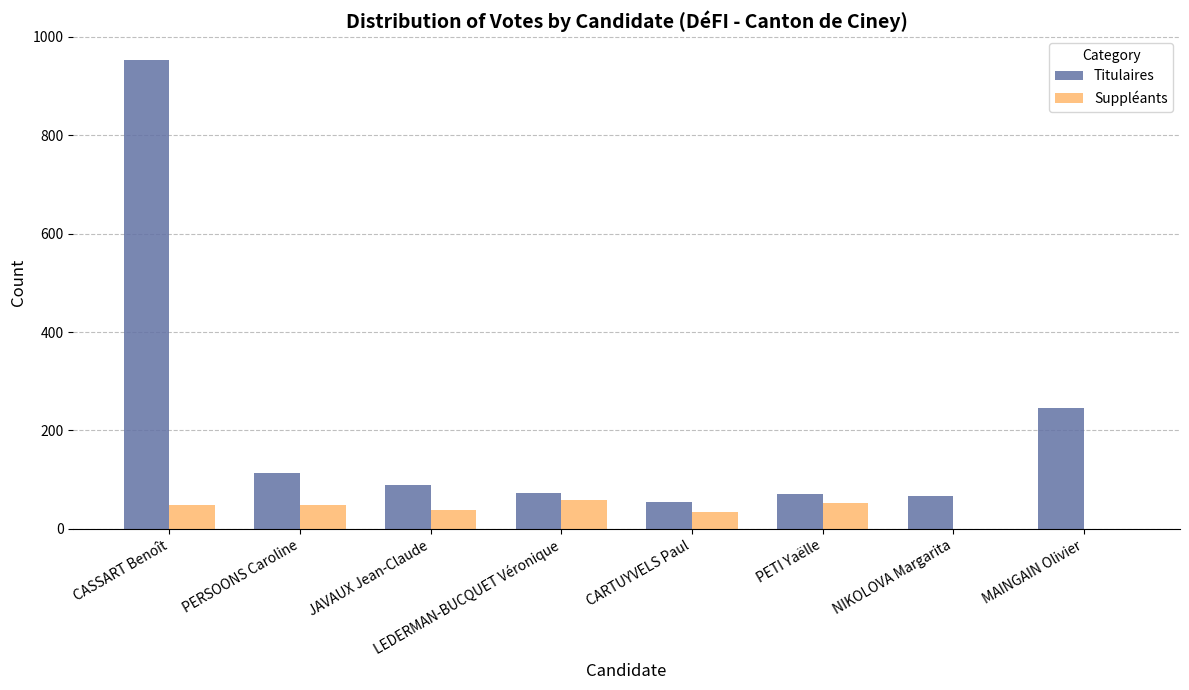

What is the average value of the Titulaires series?

208